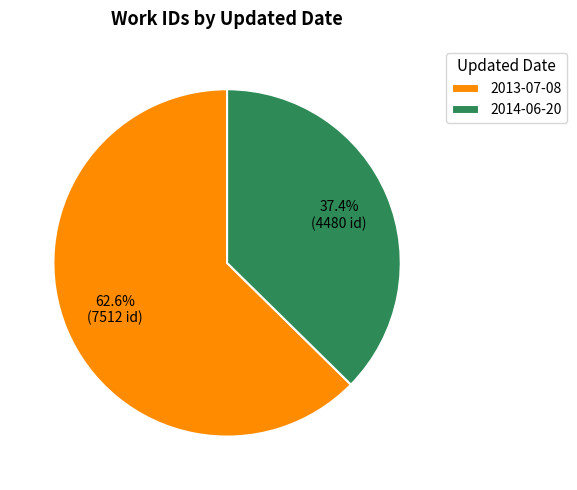

Which category has the smallest portion of the pie?

2014-06-20